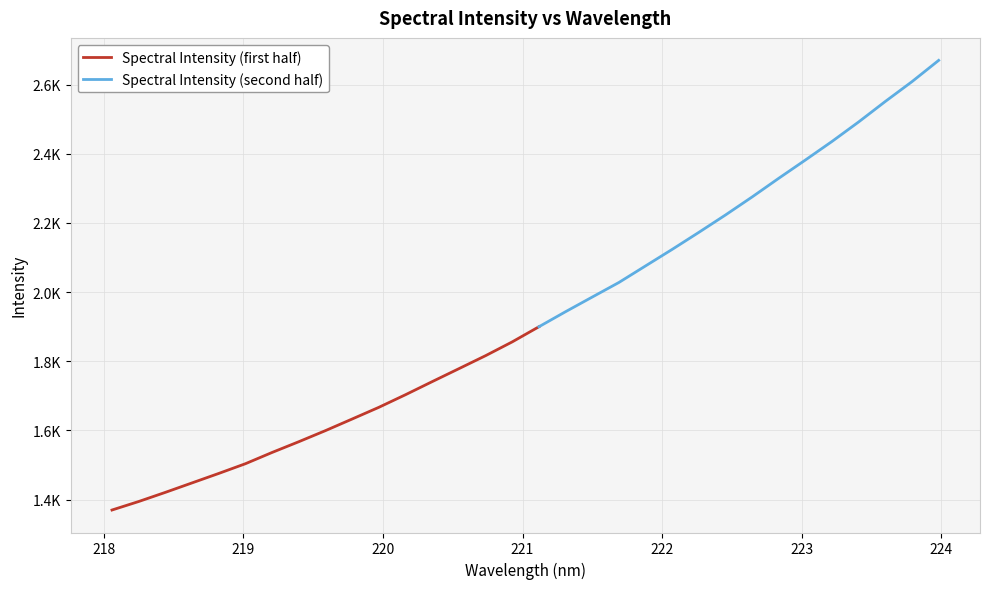

Does the chart display data point markers on the line(s)?

No